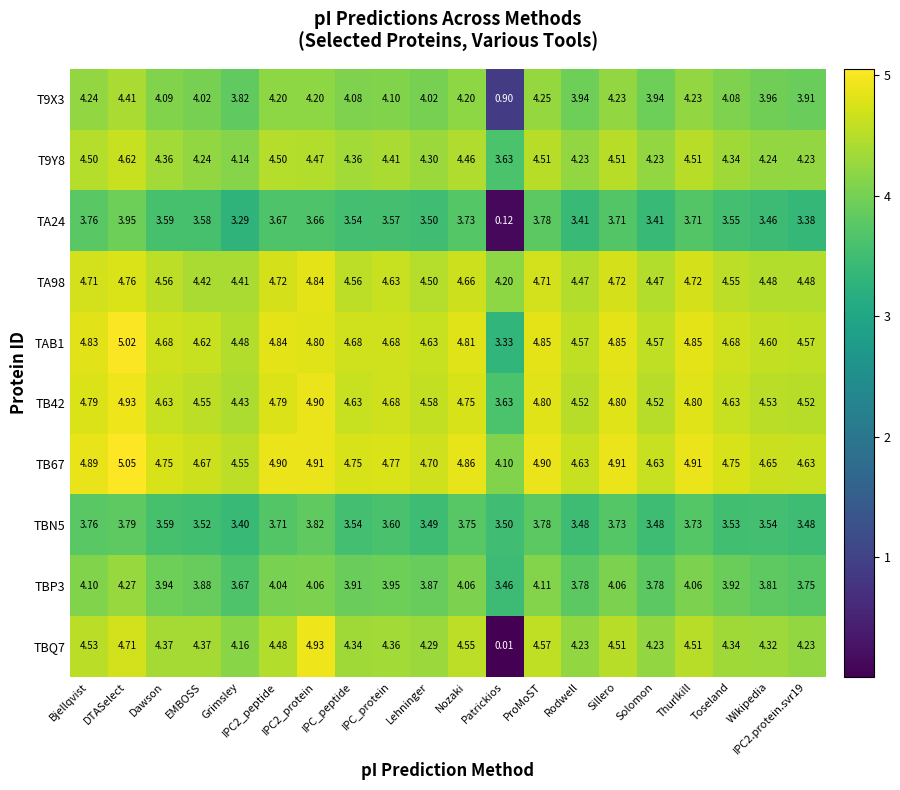

At which label is T9Y8 closest to 4?

Grimsley